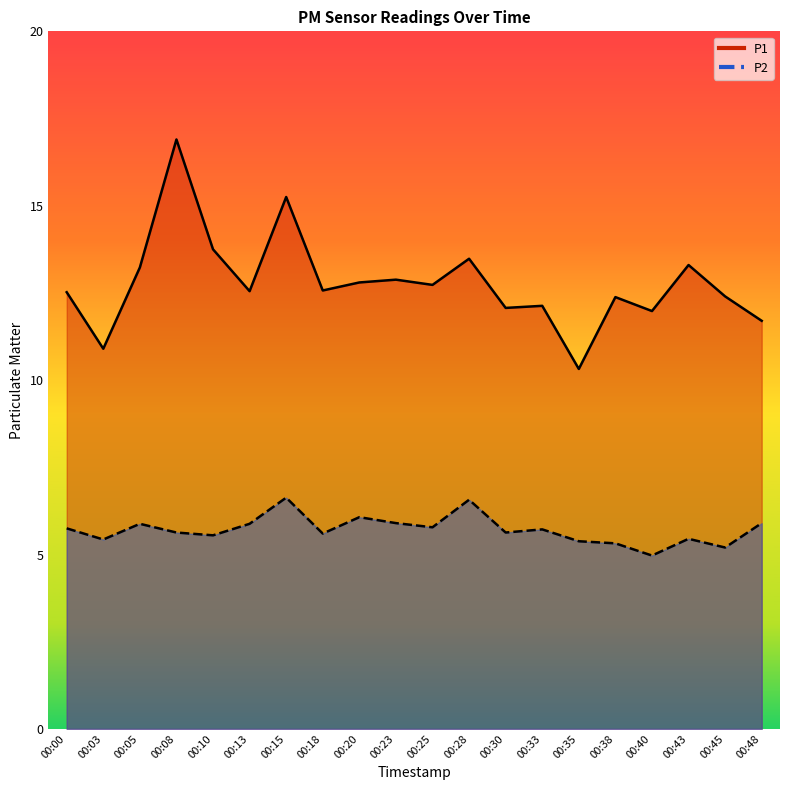

How many lines are shown in the chart?

2